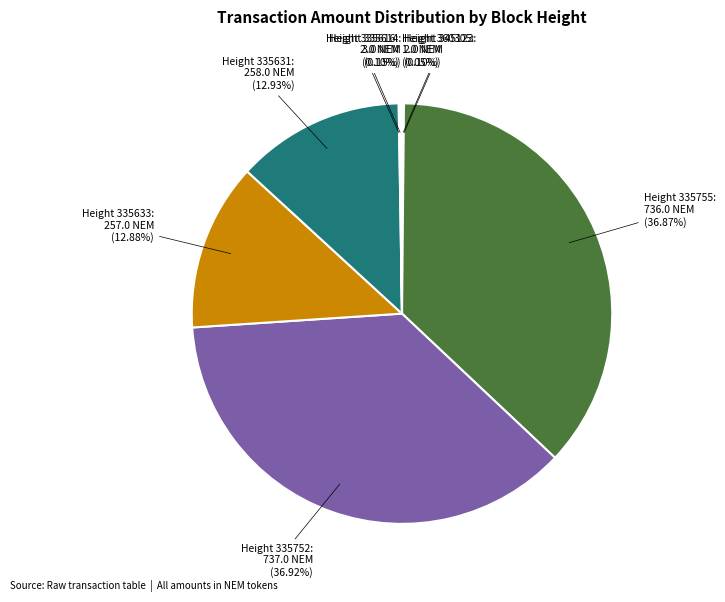

Does any single category account for the majority?

No